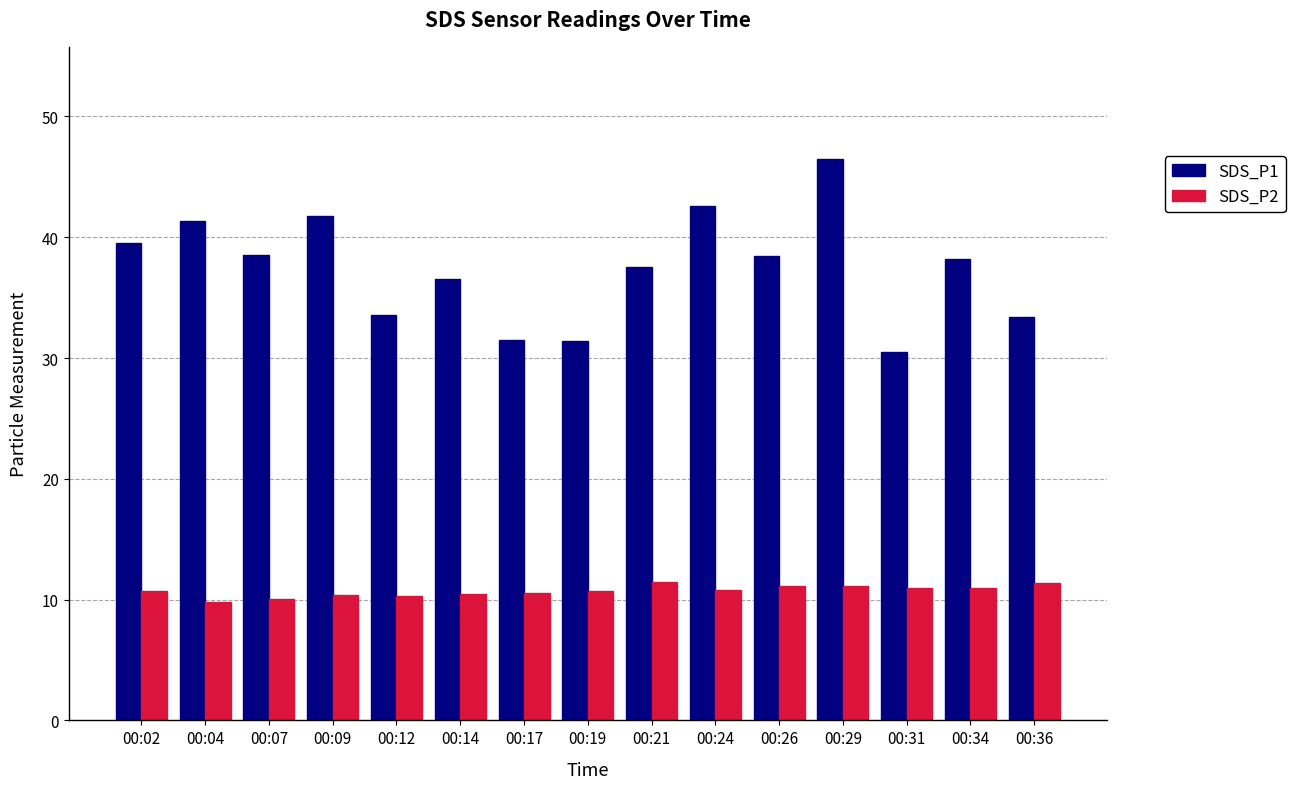

How many series are shown in this chart?

2